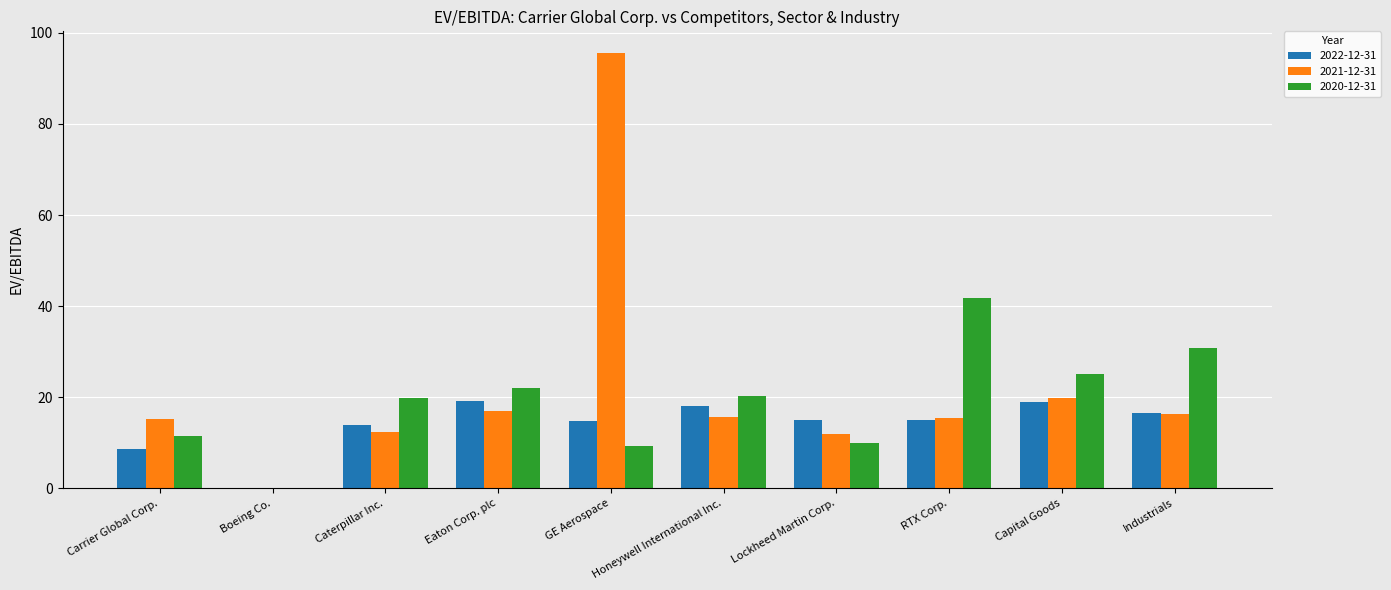

What is the total value across all series at Capital Goods?

63.9